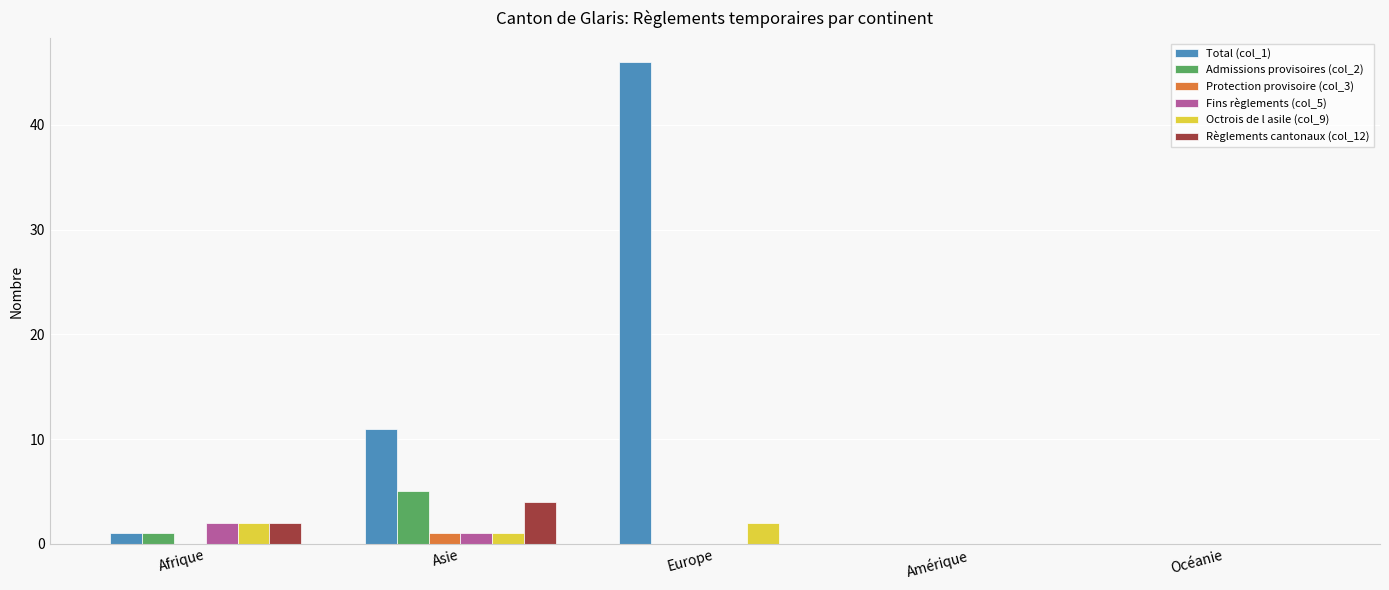

Count the Admissions provisoires (col_2) values in the range 0 to 1.

4